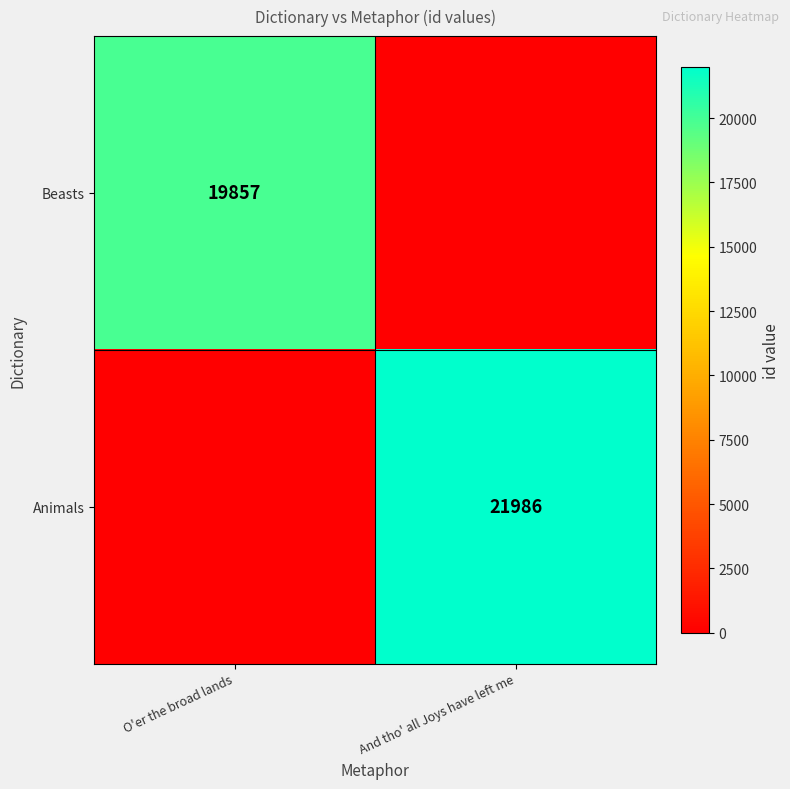

The value of Beasts at O'er the broad lands is 9930. True or false?

False